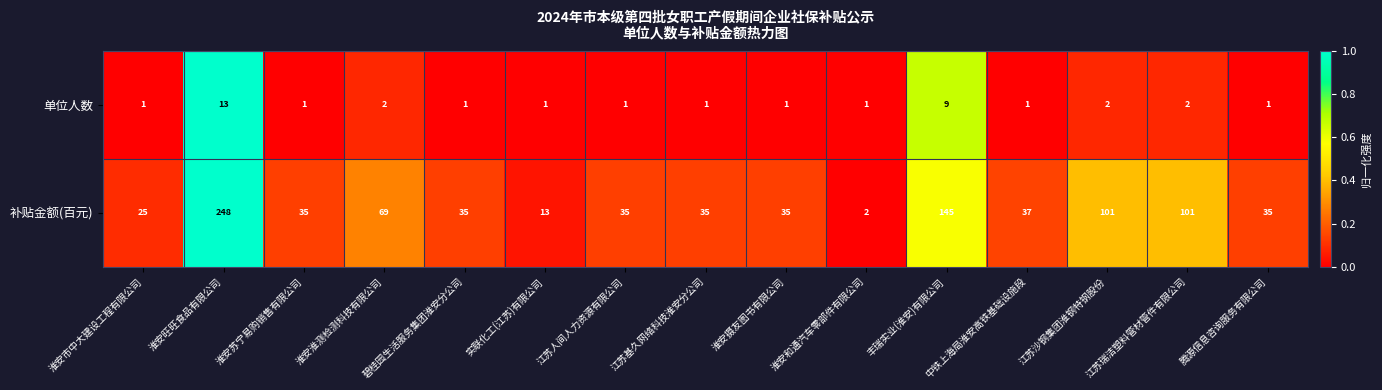

At which category is the sum across all series the highest?

淮安旺旺食品有限公司